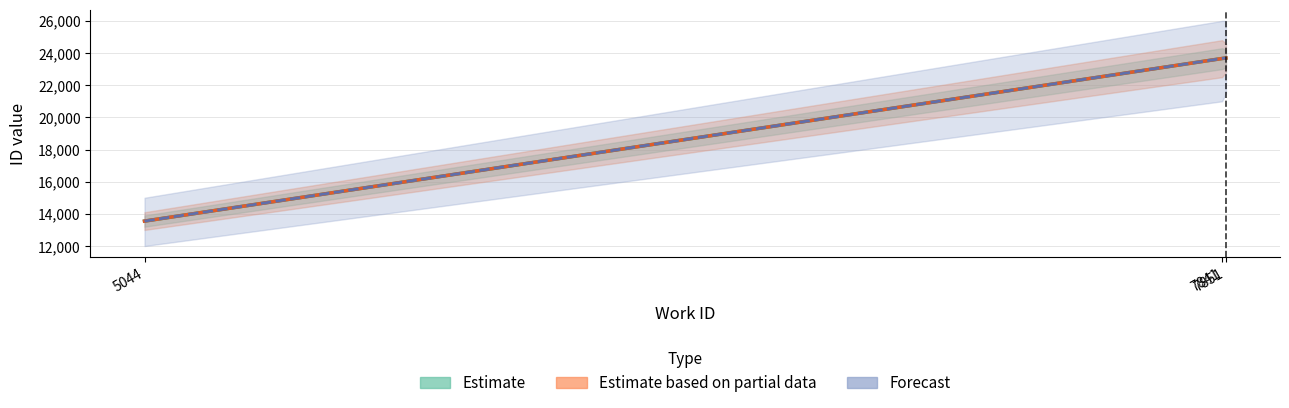

Between 5044 and 7851, which is larger?

7851